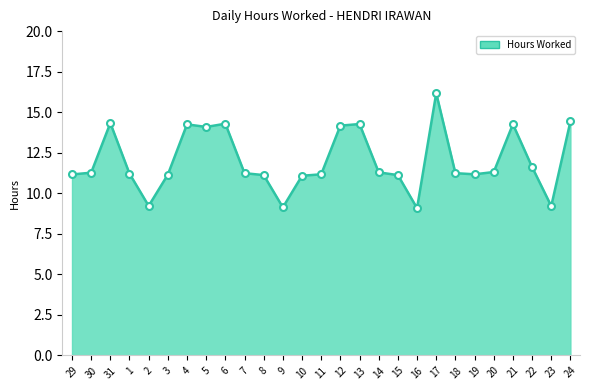

What is the approximate value at 19?

11.2